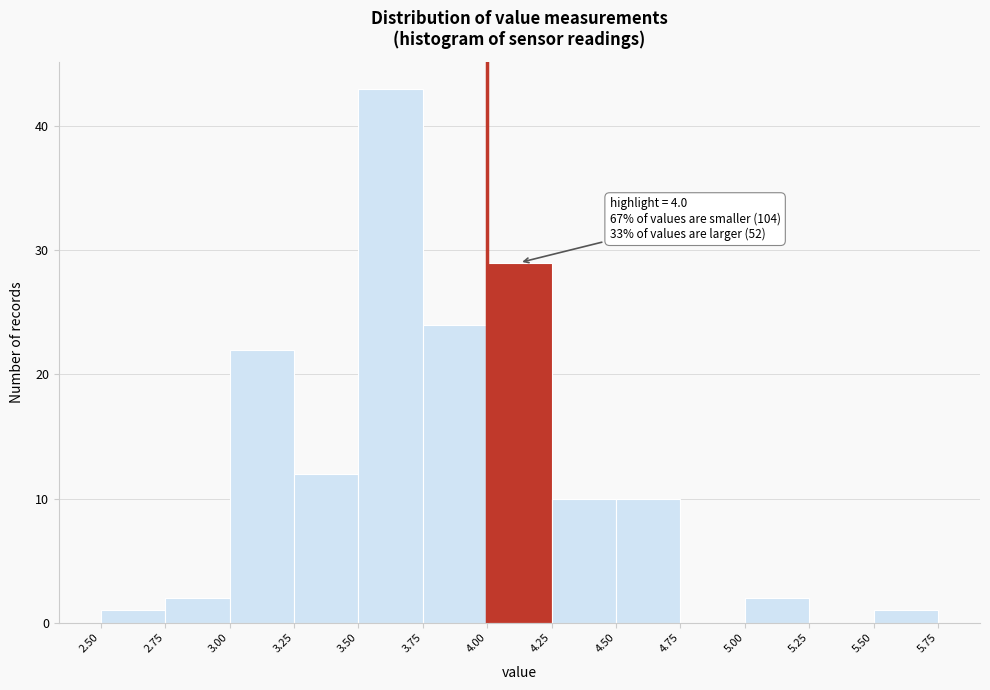

Which range on the x-axis has the tallest bar?

3.50 to 3.75